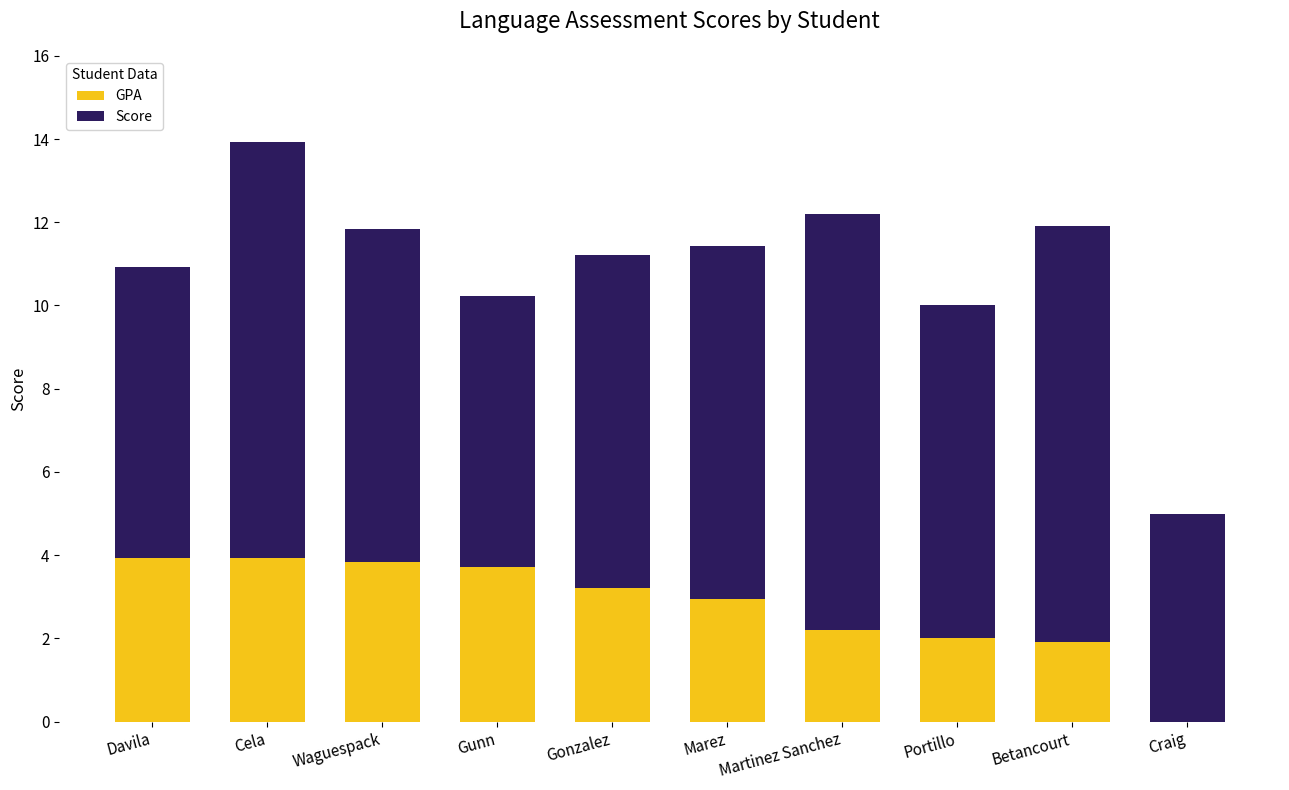

Does the chart contain stacked bars?

Yes